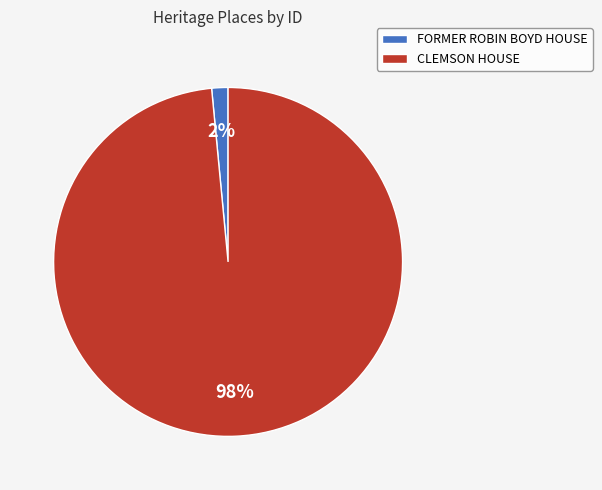

What percentage is the FORMER ROBIN BOYD HOUSE slice, to the nearest percent?

2%